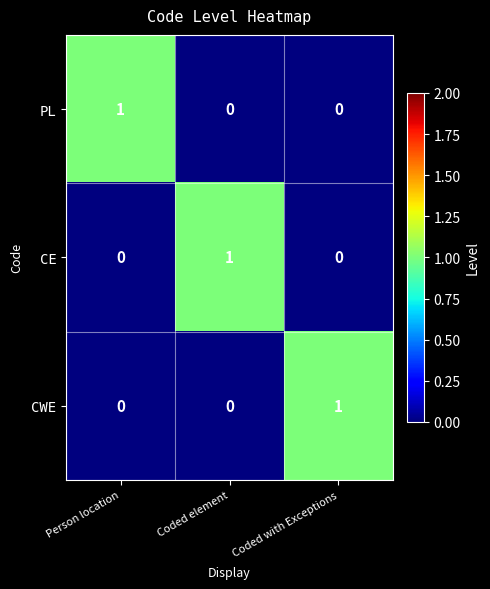

Reading left to right, extract all data points from this chart.

PL: Person location=1	Coded element=0	Coded with Exceptions=0
CE: Person location=0	Coded element=1	Coded with Exceptions=0
CWE: Person location=0	Coded element=0	Coded with Exceptions=1